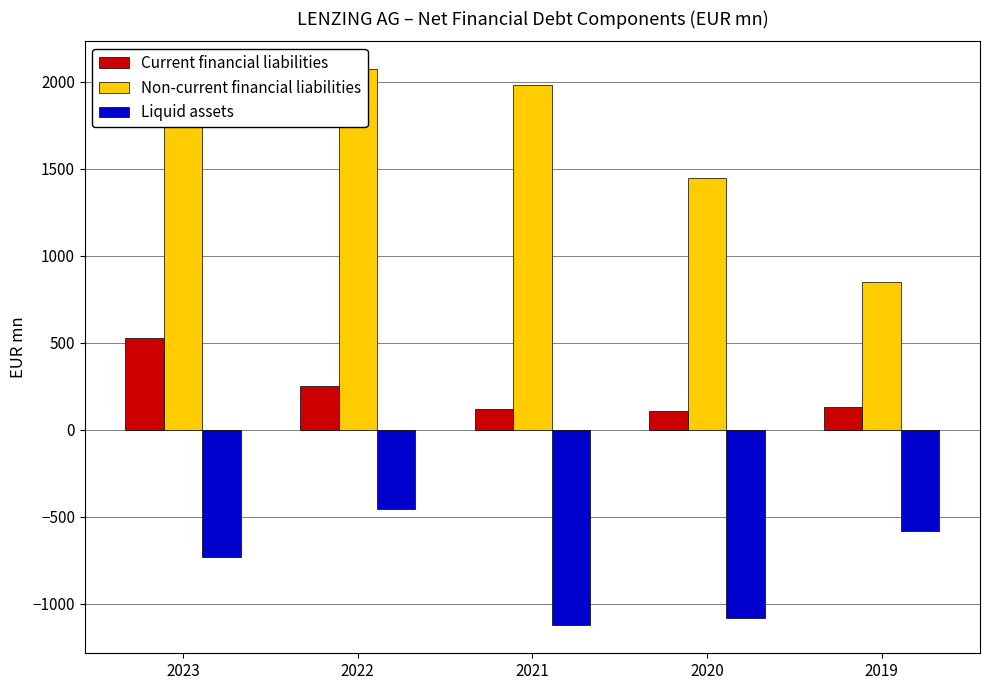

What is the total value across all series at 2023?

1704.7